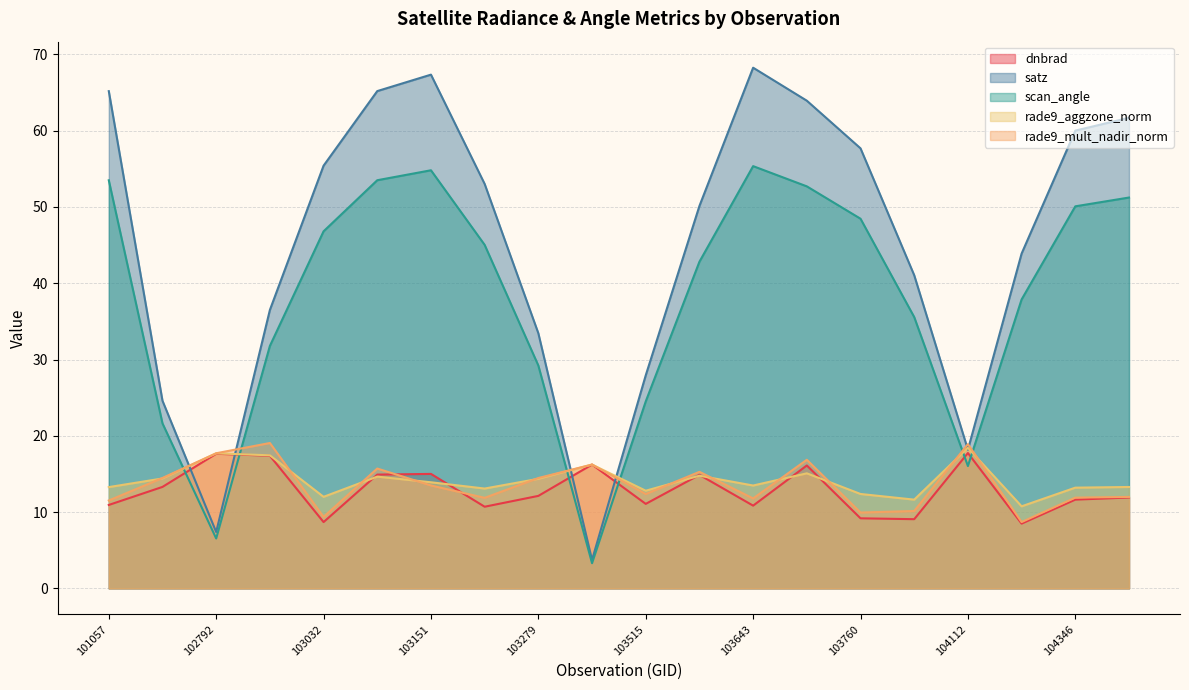

Where is the first local maximum for scan_angle?

103151